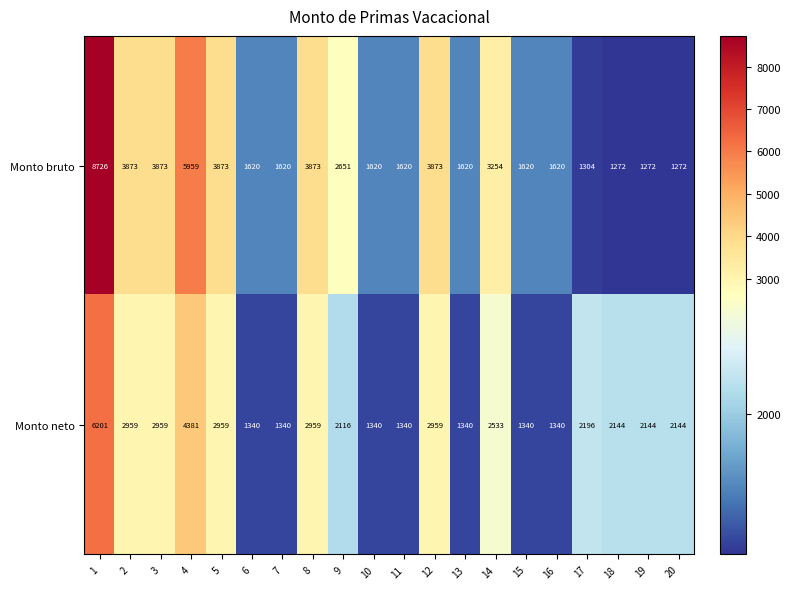

What is the sum of all Monto neto values?

48034